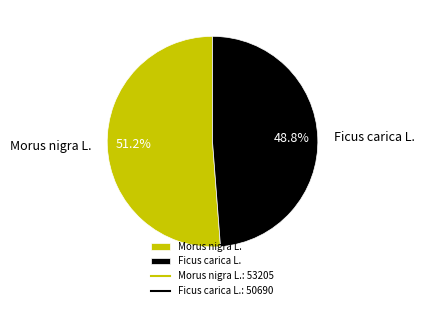

Which slice is the smallest?

Ficus carica L.